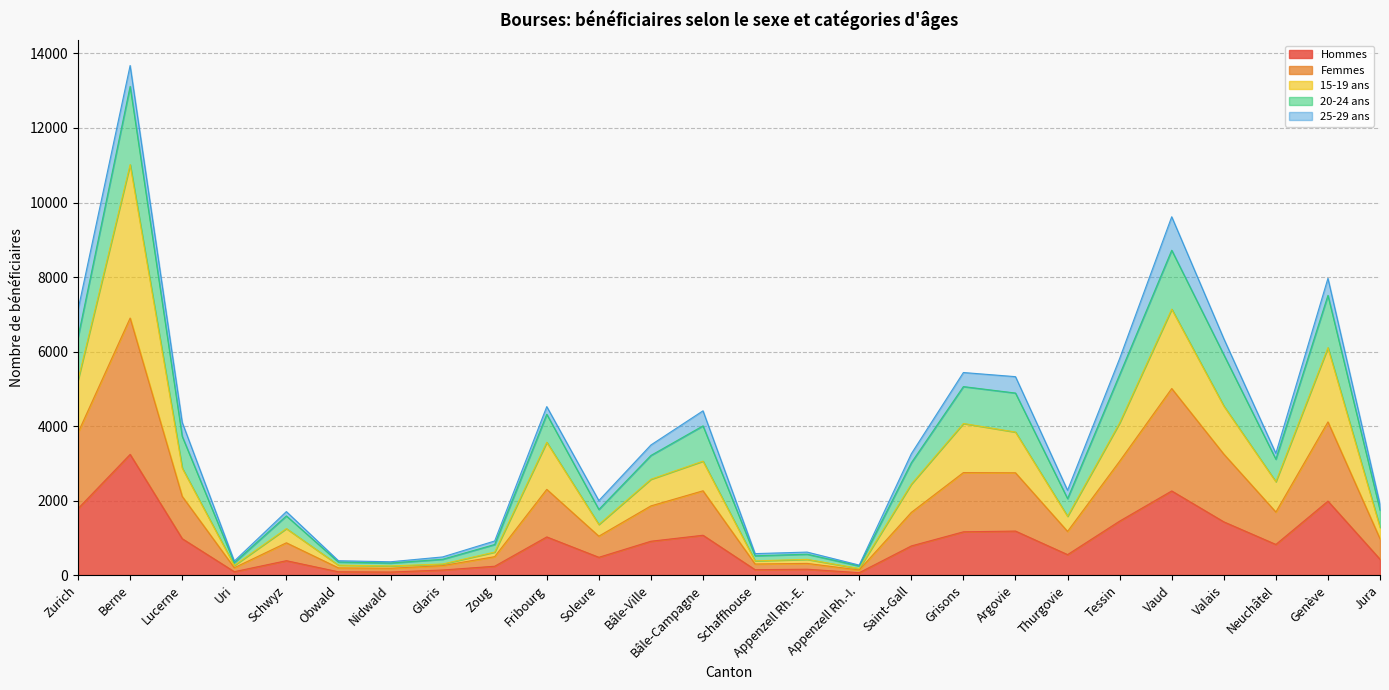

Rank the categories by Femmes value from highest to lowest.

Berne, Vaud, Genève, Zurich, Valais, Tessin, Grisons, Argovie, Fribourg, Bâle-Campagne, Lucerne, Bâle-Ville, Neuchâtel, Saint-Gall, Thurgovie, Soleure, Jura, Schwyz, Zoug, Appenzell Rh.-E., Schaffhouse, Glaris, Uri, Obwald, Nidwald, Appenzell Rh.-I.